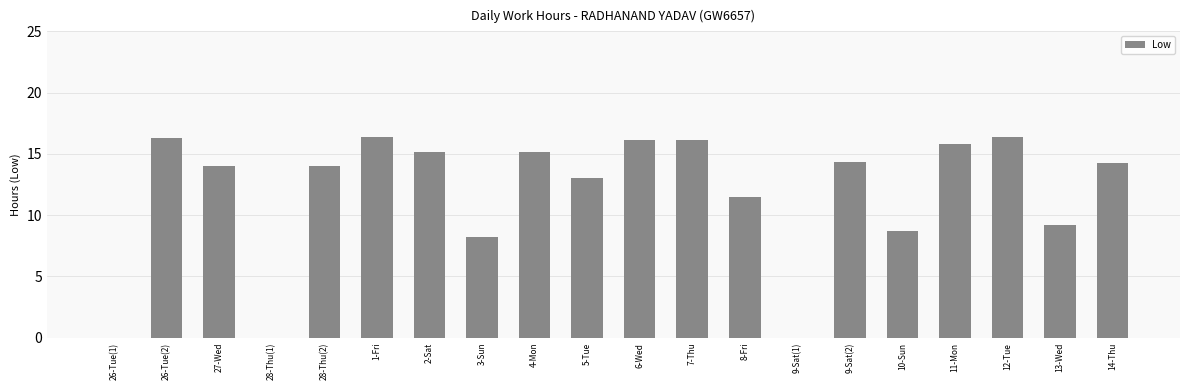

What is the maximum value shown in the chart?

16.4